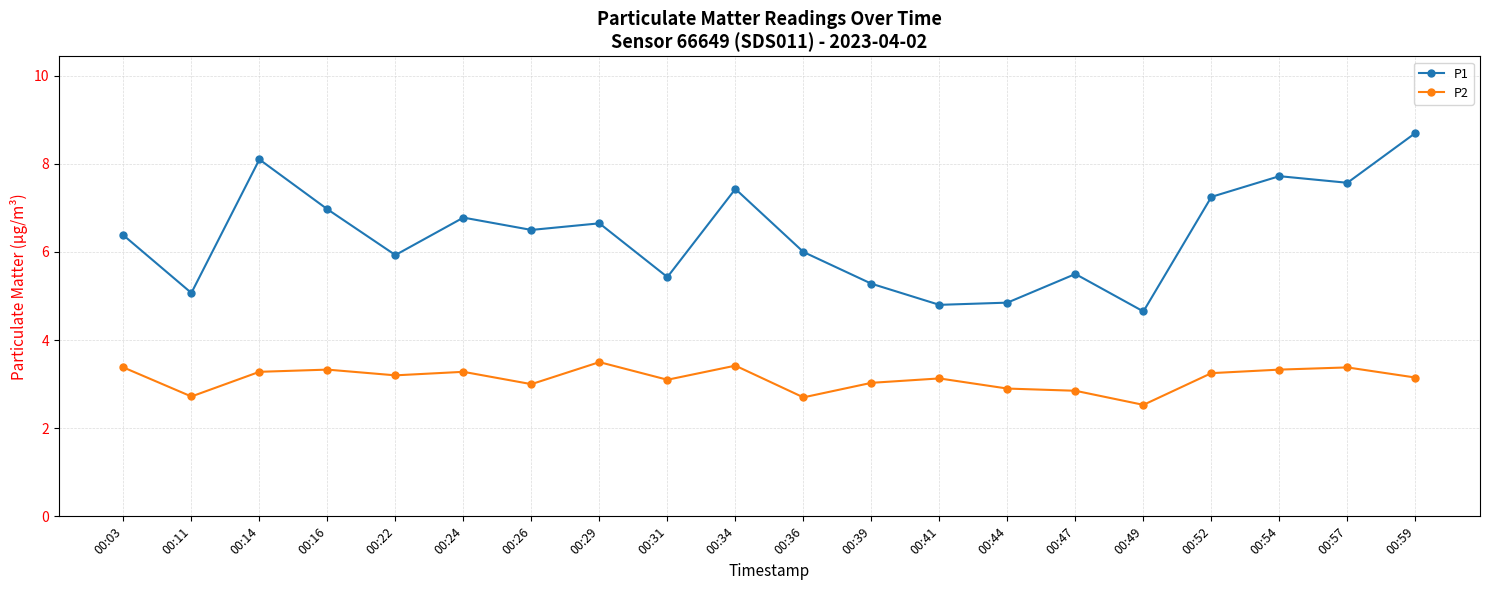

True or false: P2 and P1 intersect in this chart.

False